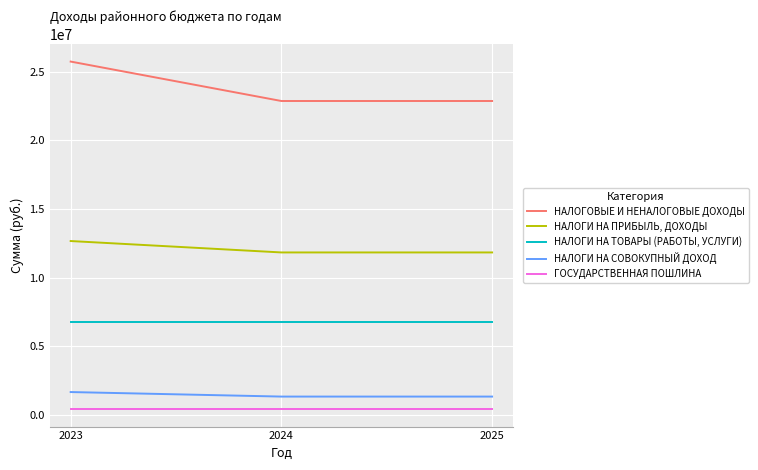

At 2023, list the series in order from largest to smallest.

НАЛОГОВЫЕ И НЕНАЛОГОВЫЕ ДОХОДЫ, НАЛОГИ НА ПРИБЫЛЬ, ДОХОДЫ, НАЛОГИ НА ТОВАРЫ (РАБОТЫ, УСЛУГИ), НАЛОГИ НА СОВОКУПНЫЙ ДОХОД, ГОСУДАРСТВЕННАЯ ПОШЛИНА